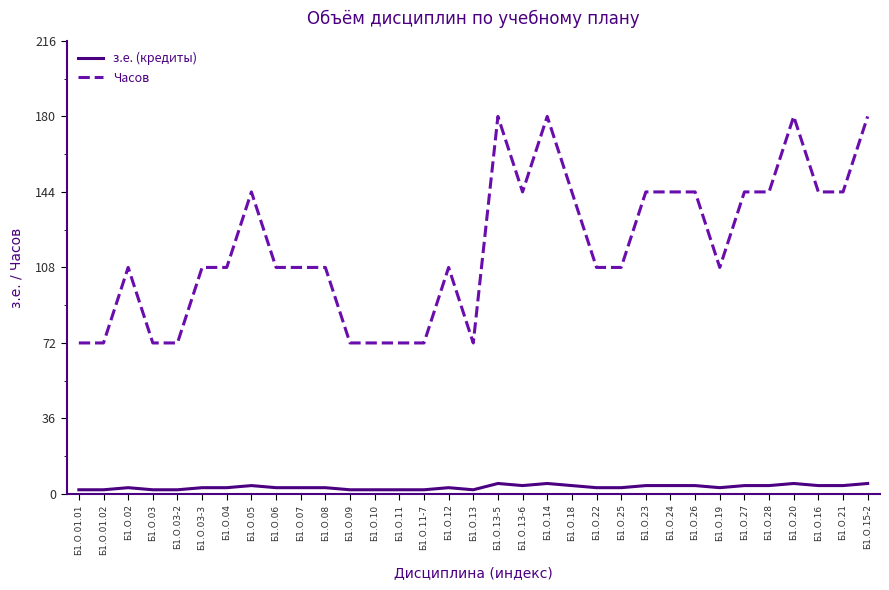

What is the maximum value for з.е. (кредиты)?

5